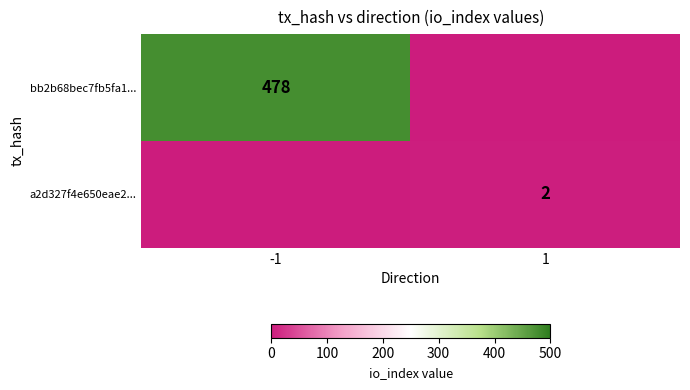

What is the greatest value displayed?

478